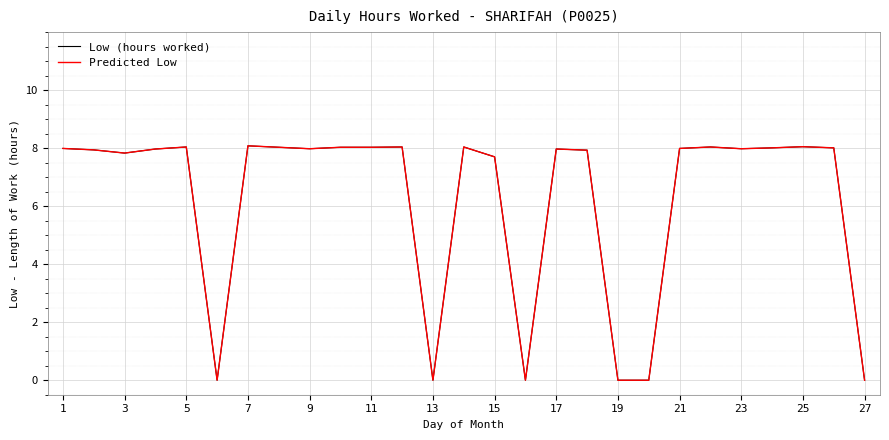

True or false: Low (hours worked) has more than 2 points higher than both neighbors.

True